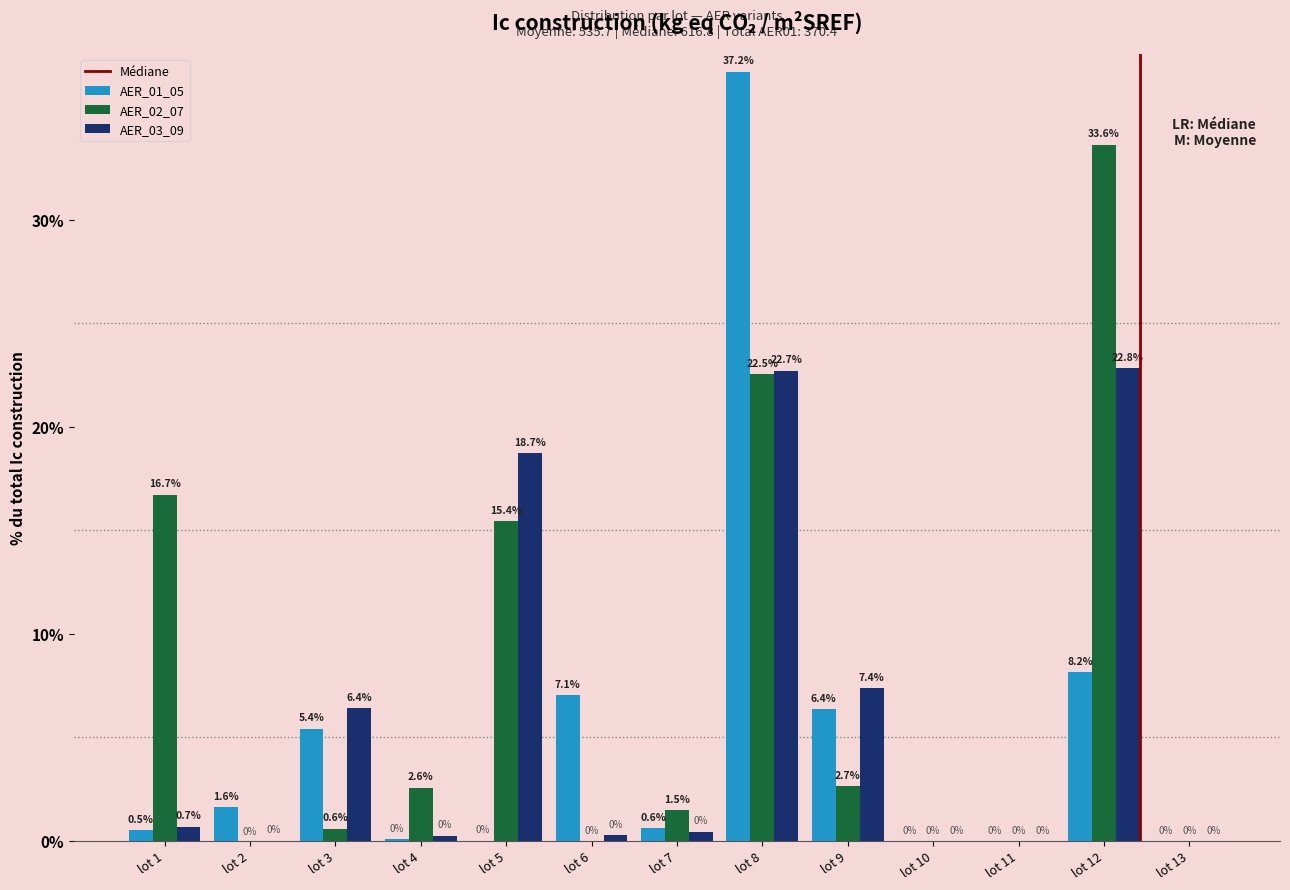

What is the maximum value for AER_01_05?

37.2